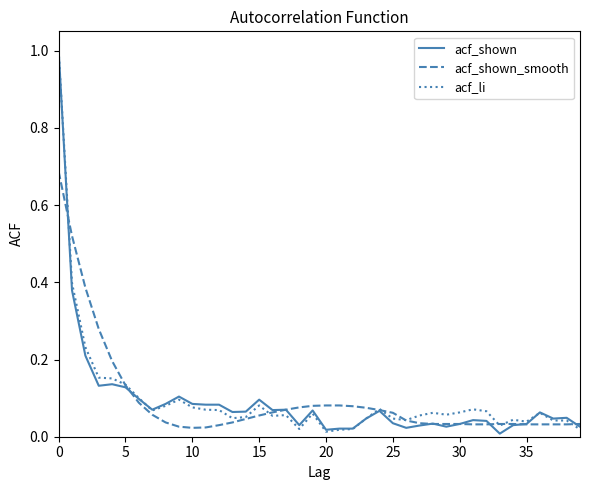

What is the maximum value shown in the chart?

1.0